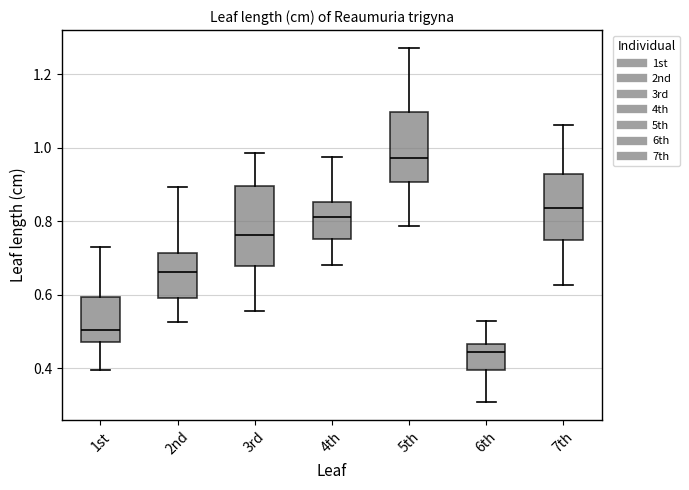

Which box is the tallest, from its lower edge to its upper edge?

3rd